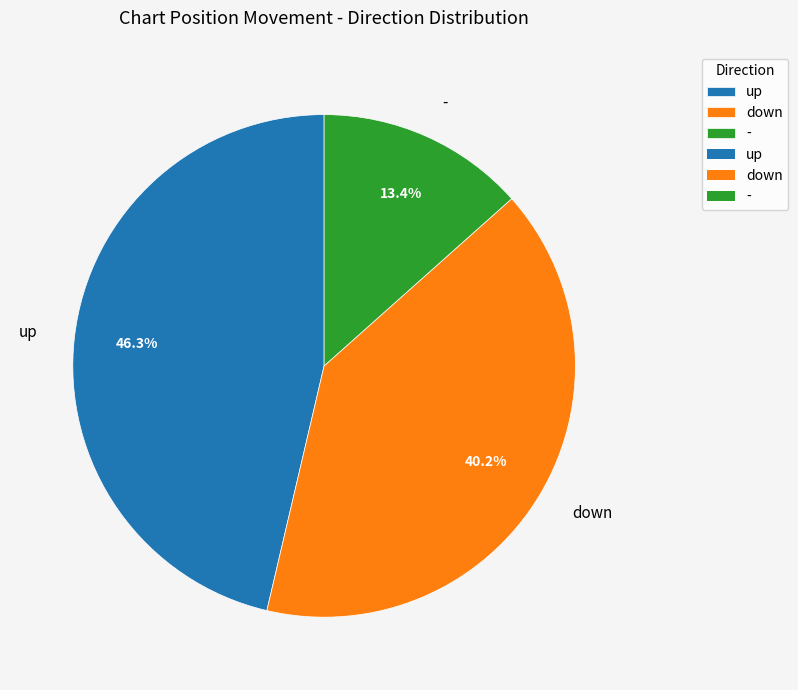

Is down the majority of the pie?

No